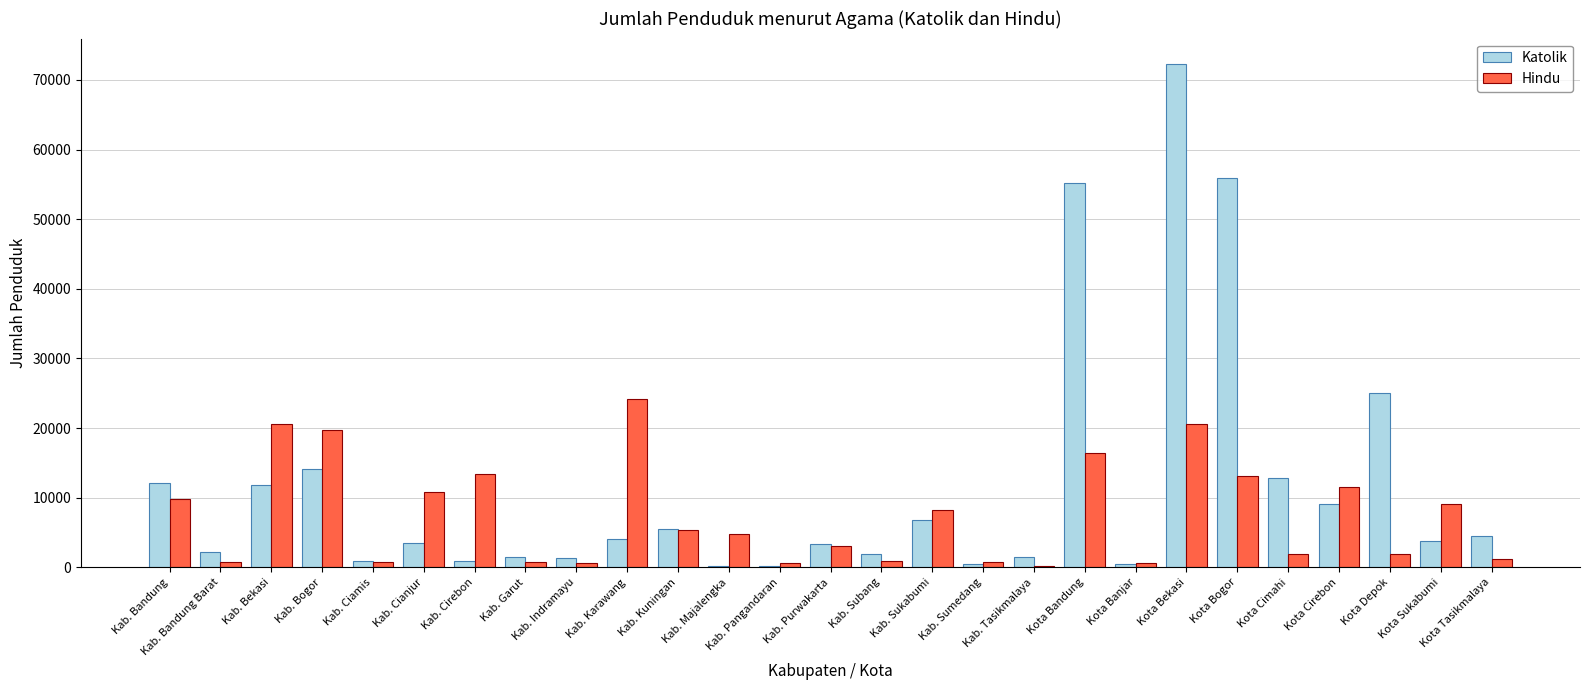

The Hindu series shows 1922 at Kota Cimahi. True or false?

True